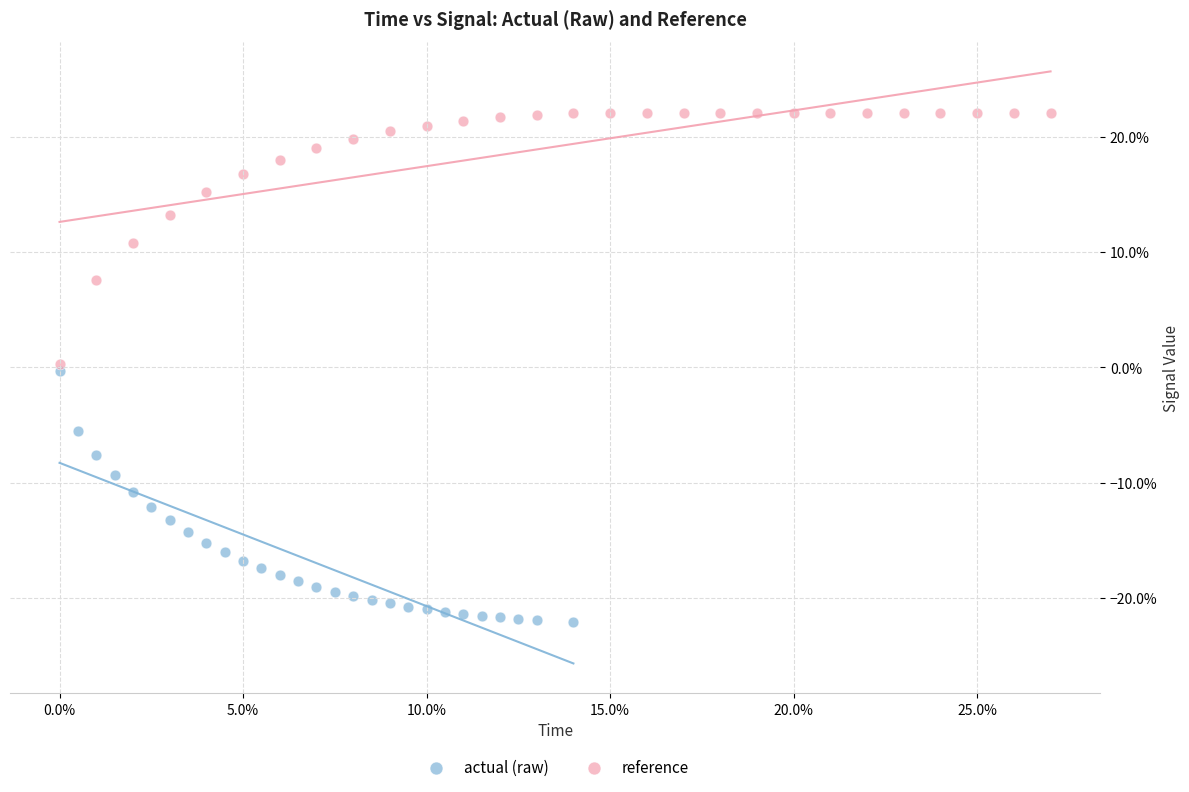

Which series reaches the minimum Y coordinate?

actual (raw)